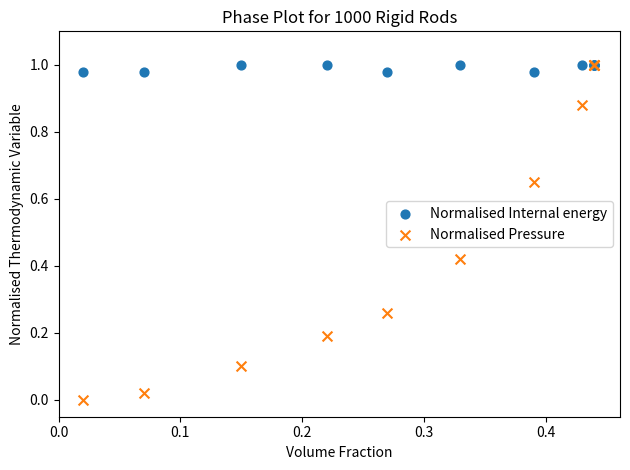

Which series reaches the minimum Y coordinate?

Normalised Pressure